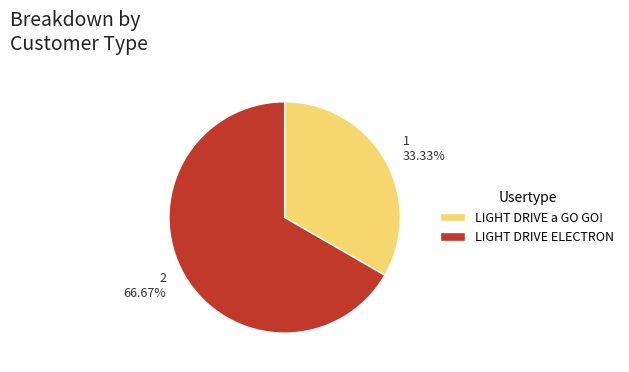

Does LIGHT DRIVE a GO GO! represent more than half of the total?

No